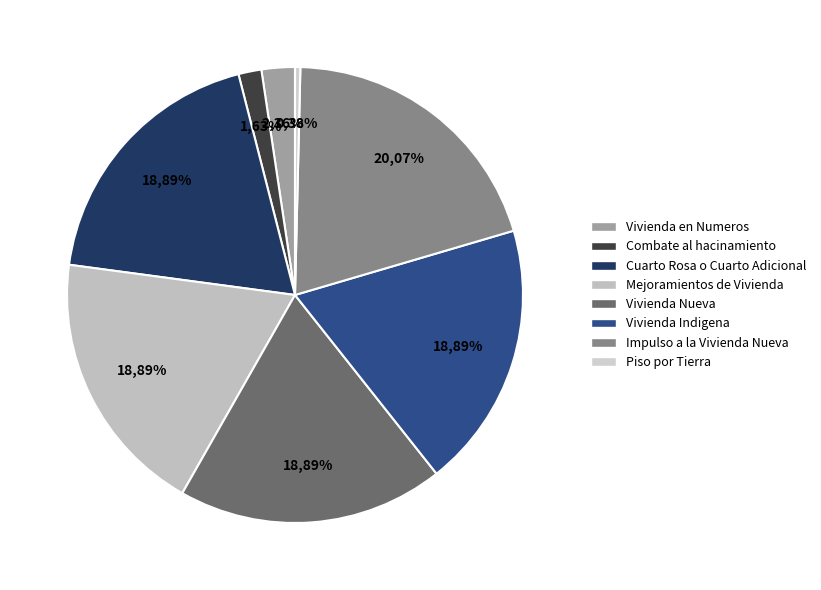

To the nearest percent, what is the average slice percentage?

12%